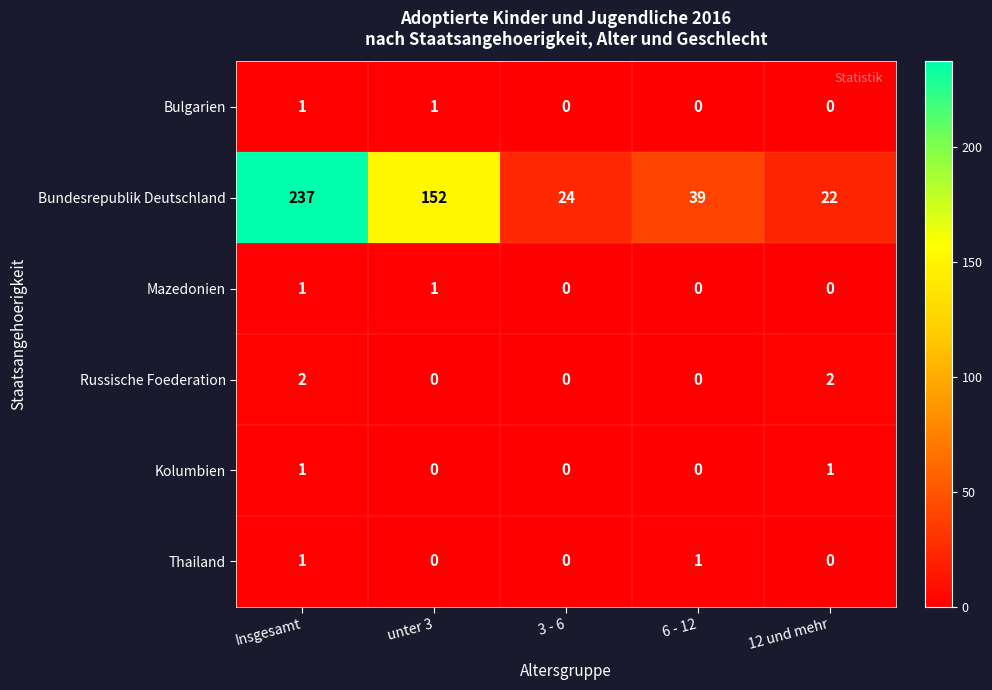

Between 3 - 6 and 6 - 12, which series saw the biggest shift?

Bundesrepublik Deutschland